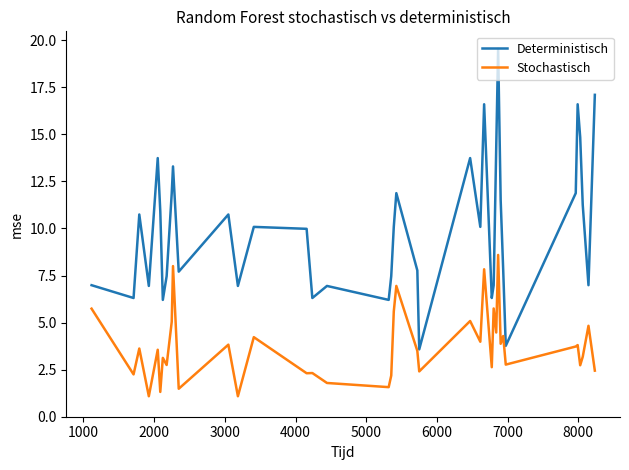

What is the minimum value for Deterministisch?

3.6